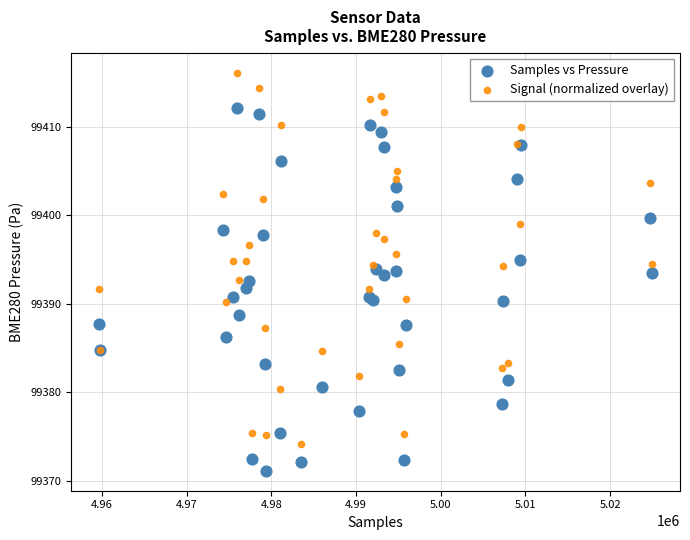

Which series contains the lowest Y value?

Samples vs Pressure